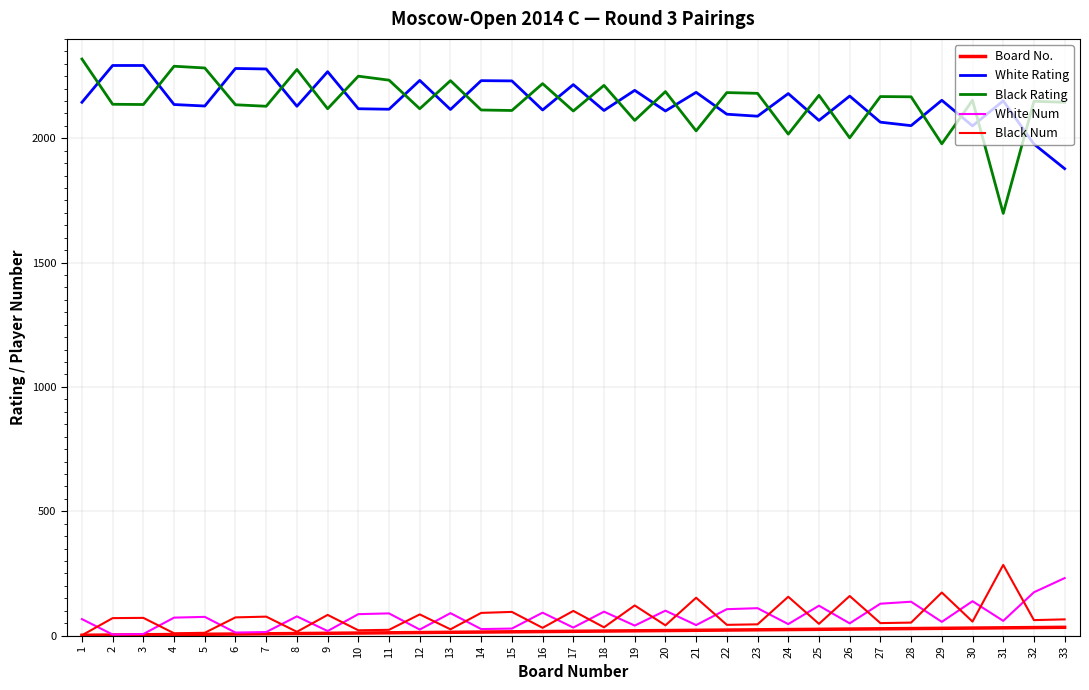

Which series has the widest spread of values?

Black Rating